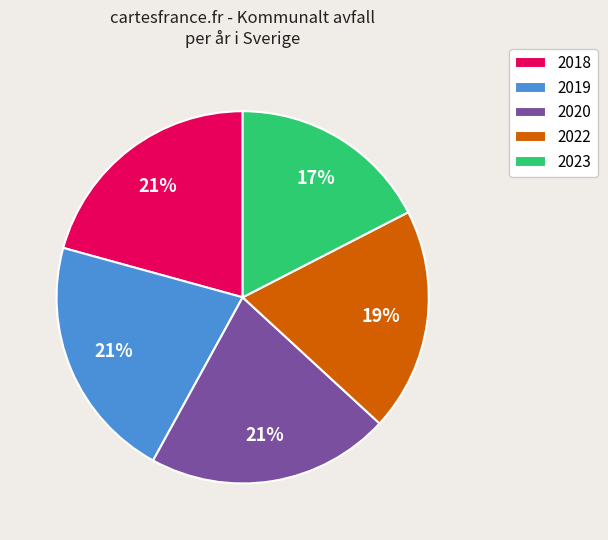

Is there a majority slice in this chart?

No